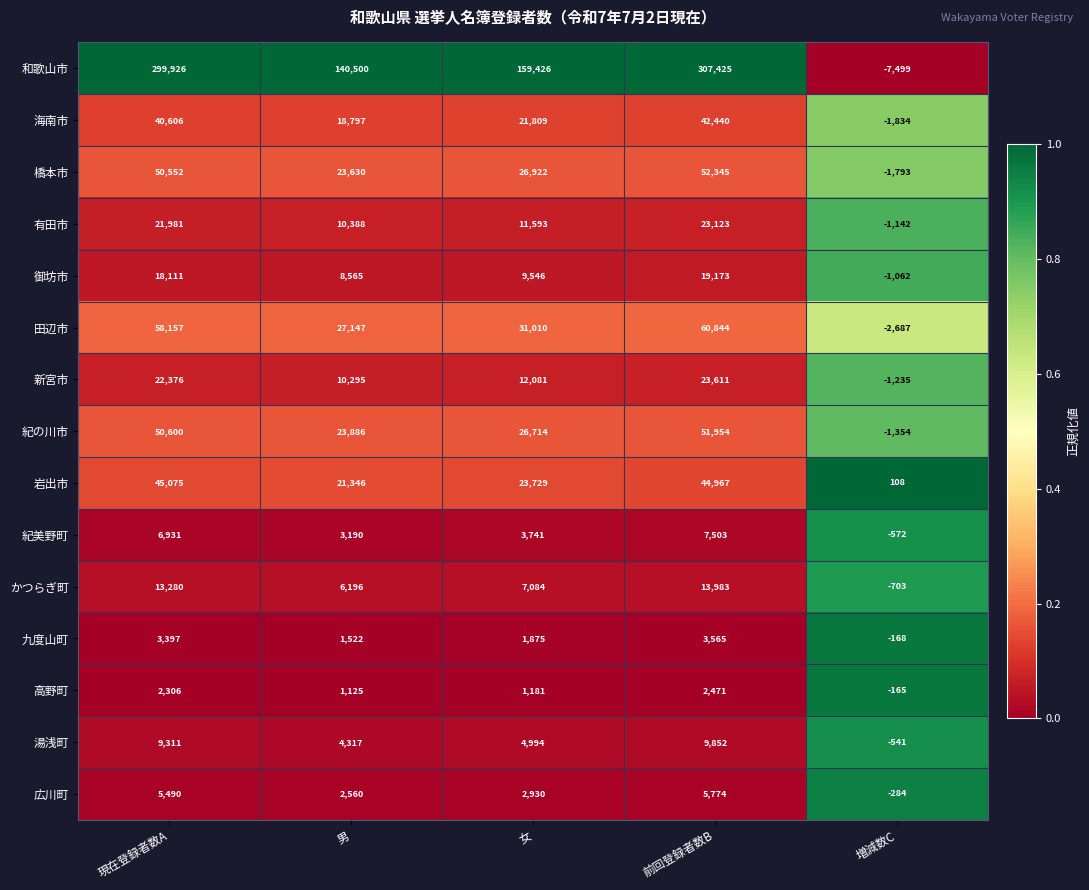

Read the 九度山町 value at 現在登録者数A.

3397